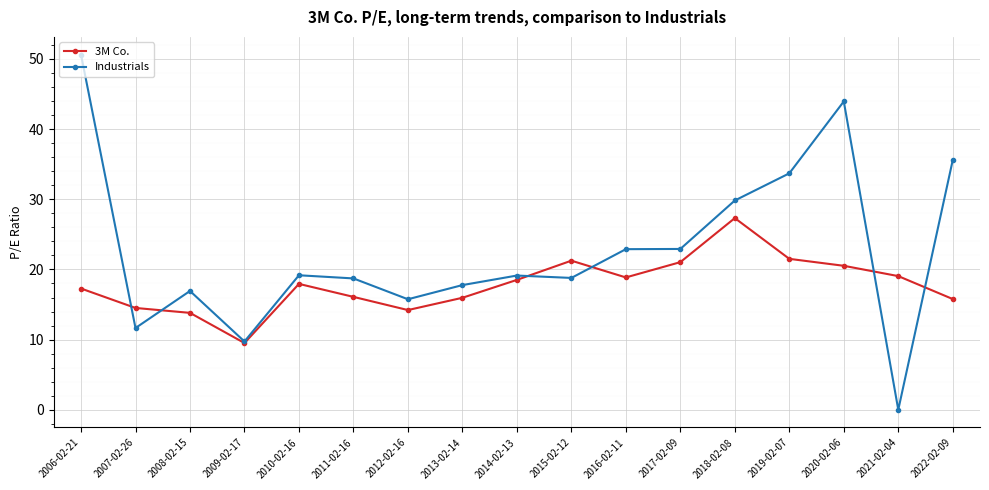

What is the label of the 6th point from the right?

2017-02-09